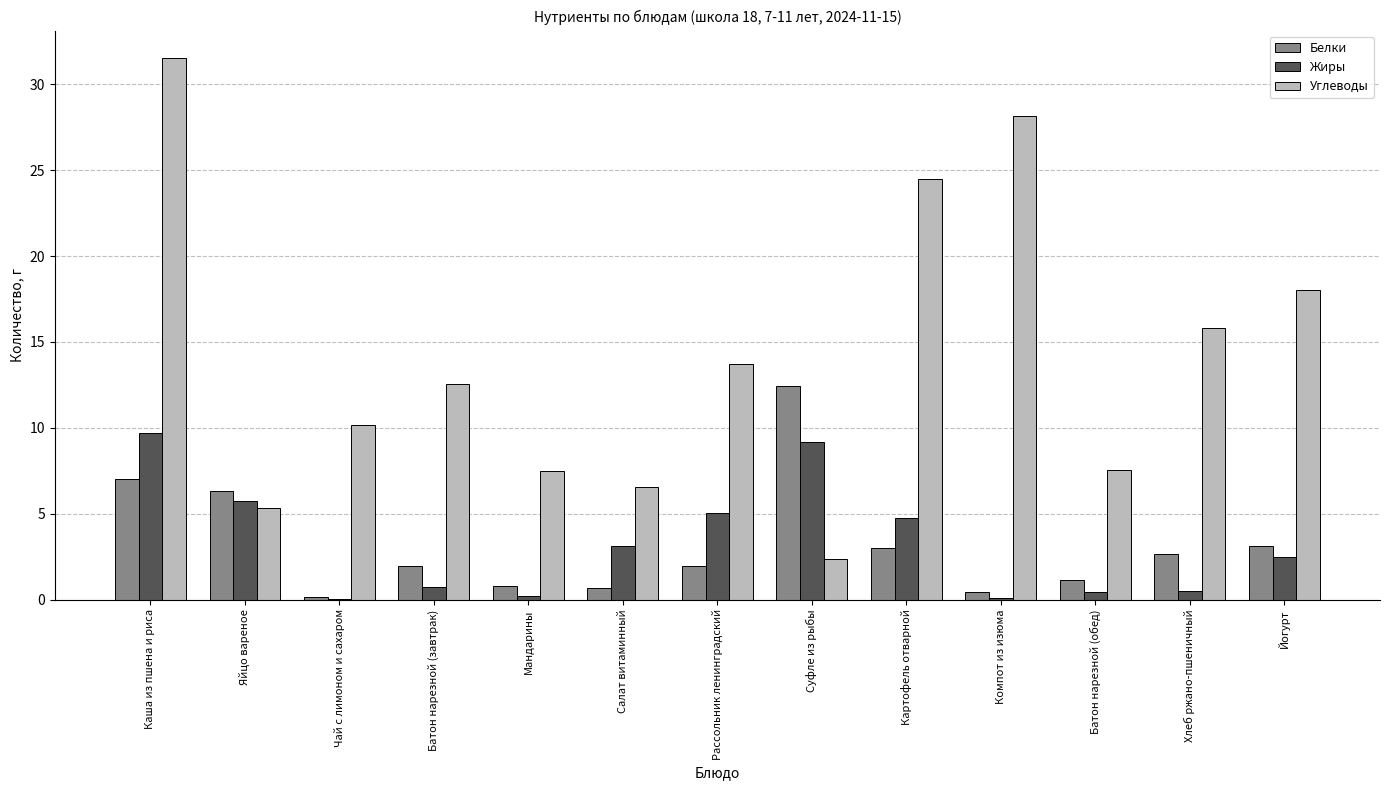

How many distinct data groups are displayed?

3